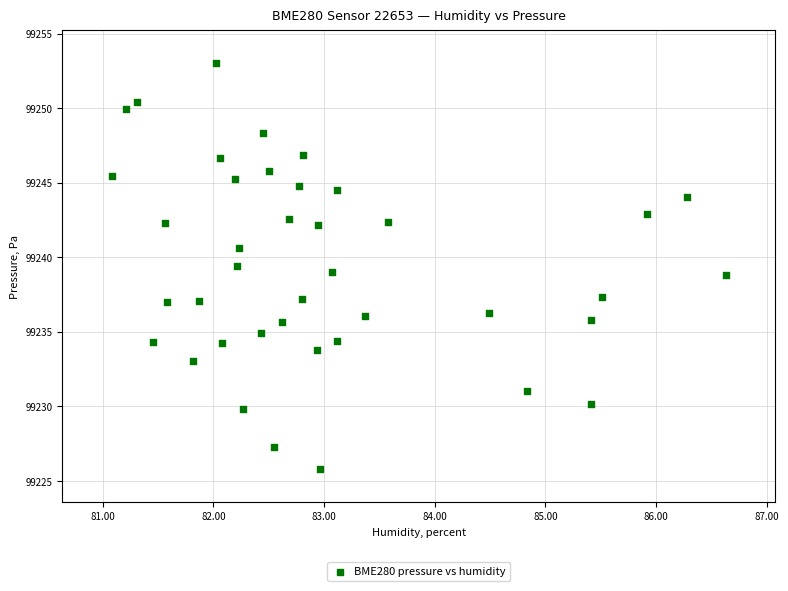

What is the range of X values (max minus min)?

5.5